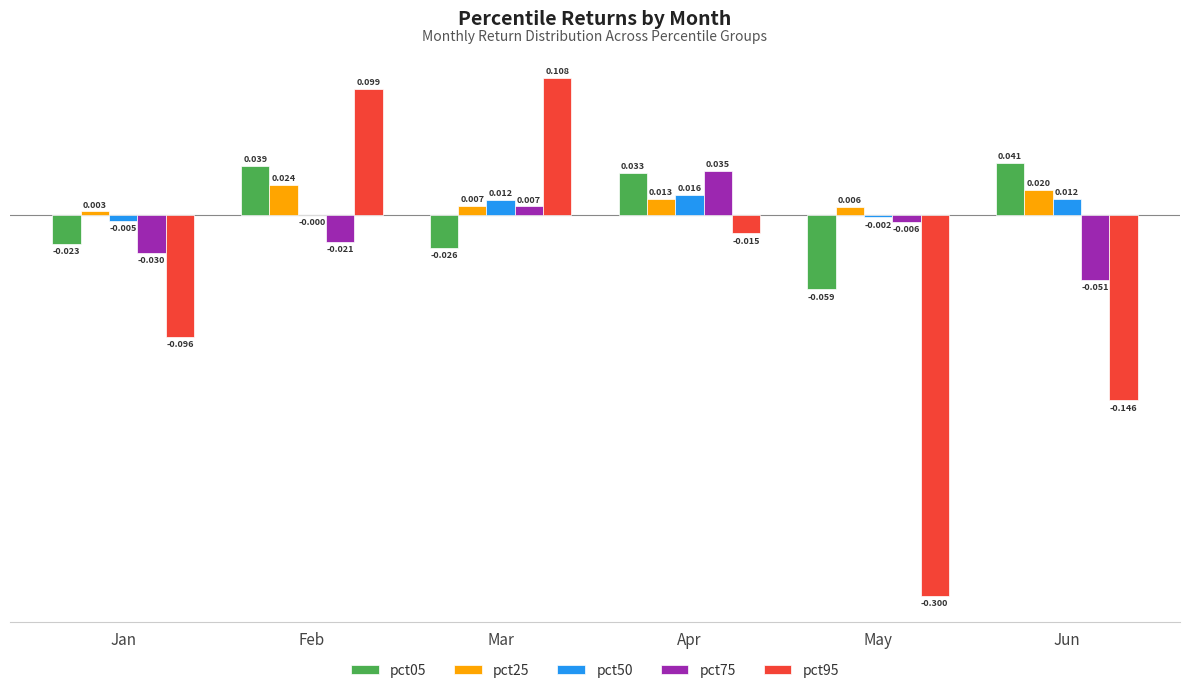

The value of pct25 at Apr is 0.0. True or false?

True